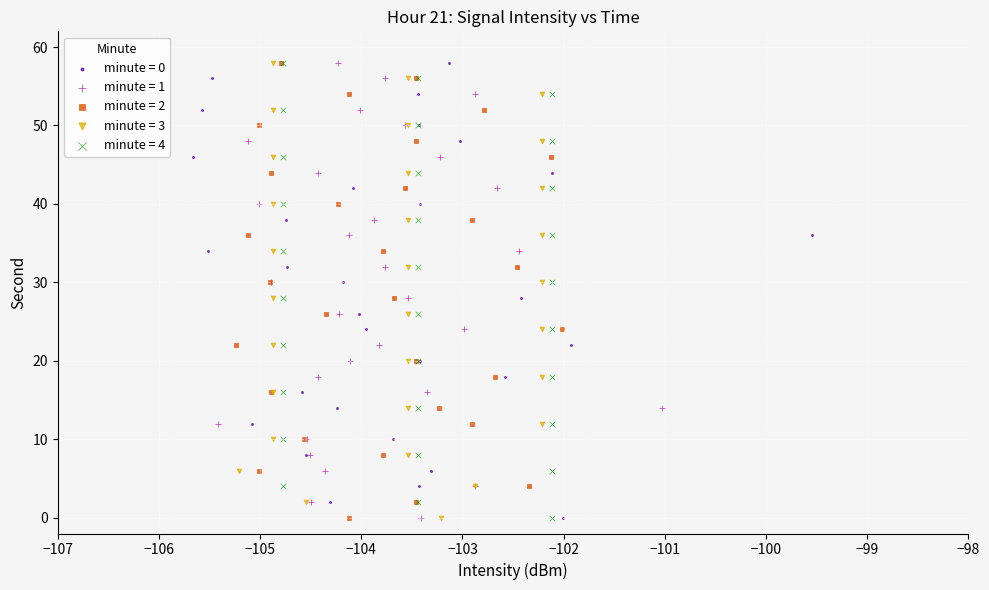

What are all the series names shown in the legend?

minute = 0, minute = 1, minute = 2, minute = 3, minute = 4